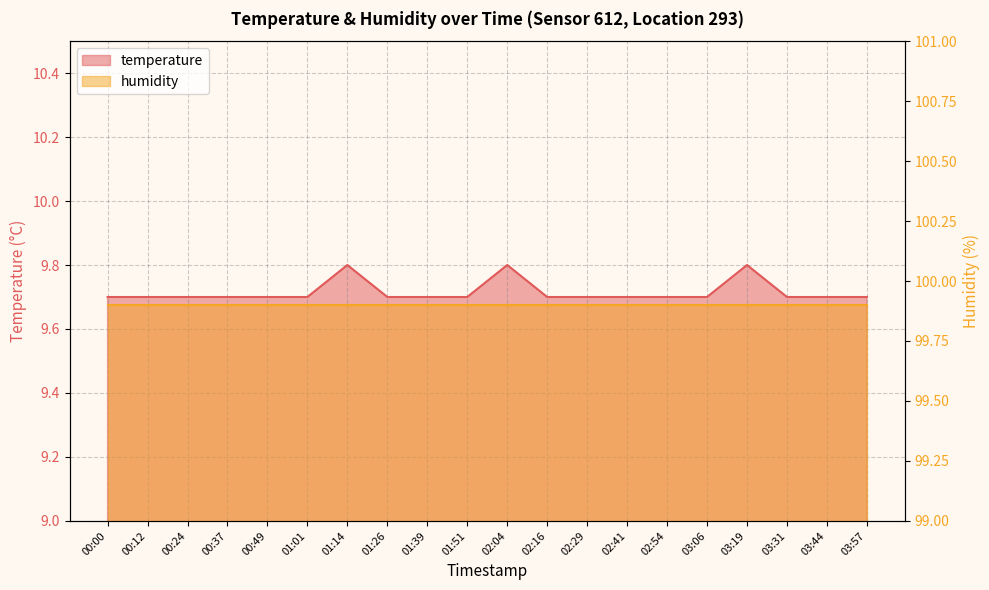

What is the difference between the maximum and minimum values?

0.1